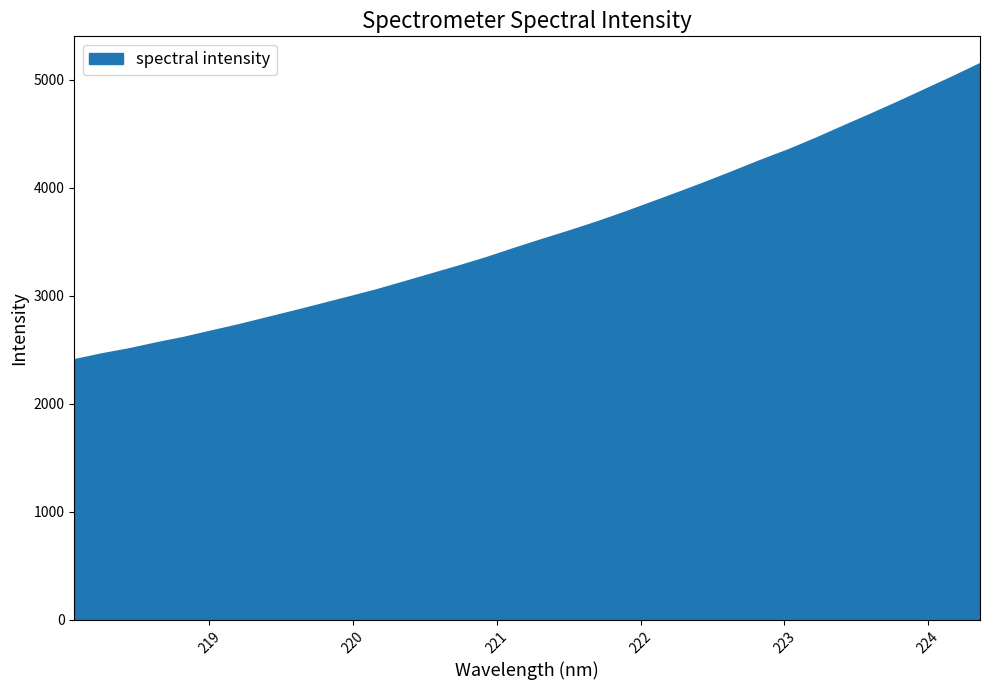

What is the maximum value shown in the chart?

5145.2